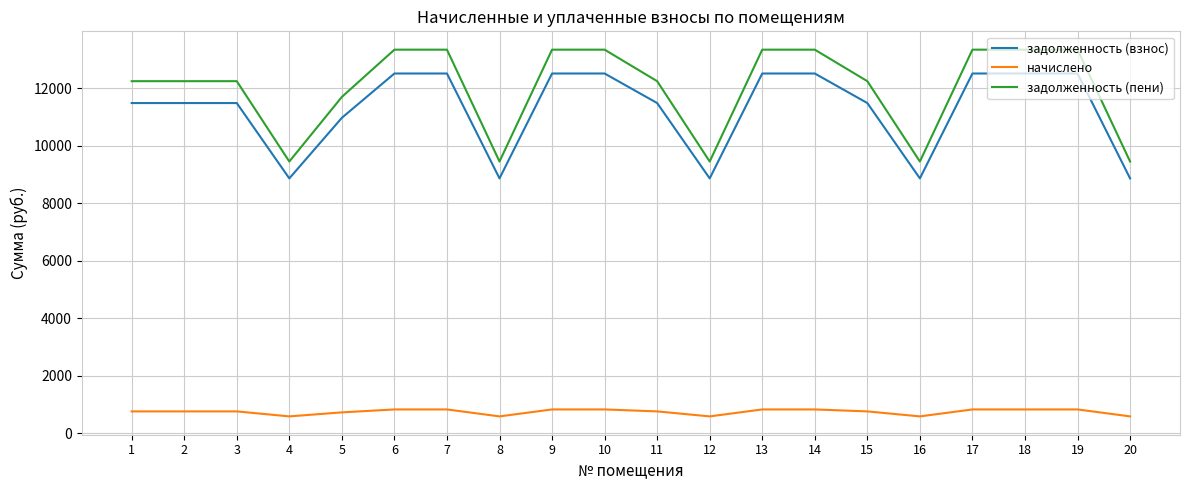

Does the chart have visible grid lines?

Yes